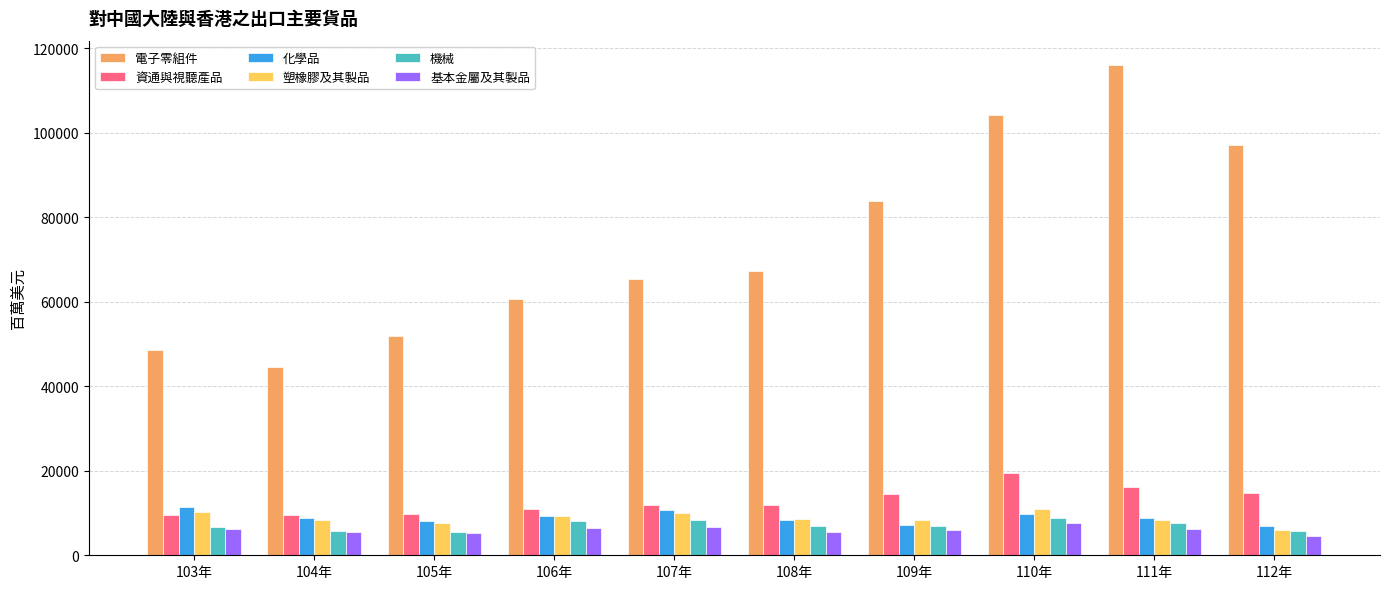

The value of 電子零組件 at 109年 is 32758.4. True or false?

False